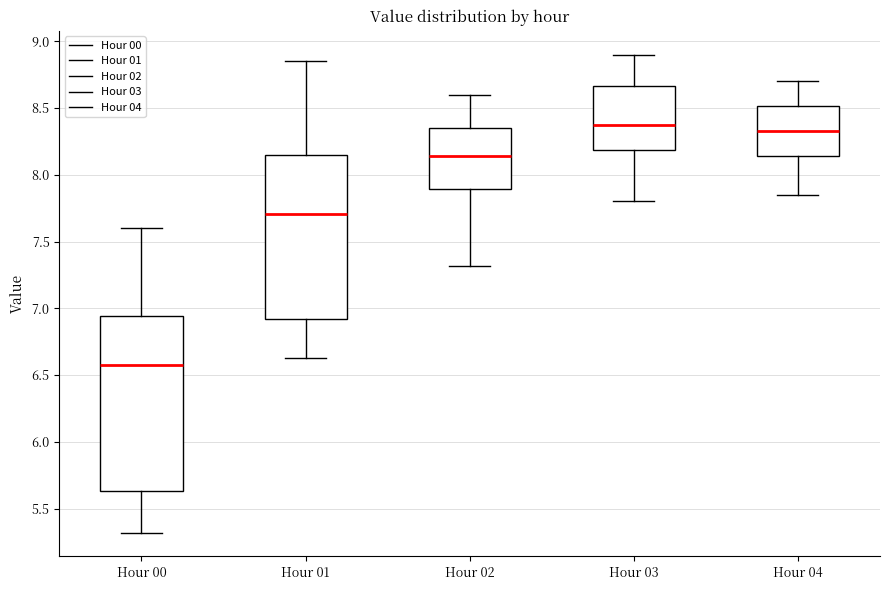

Where is the lower edge of the box for Hour 03 on the y-axis? The values are not printed on the chart, so give them approximately, as read against the axis.

8.20